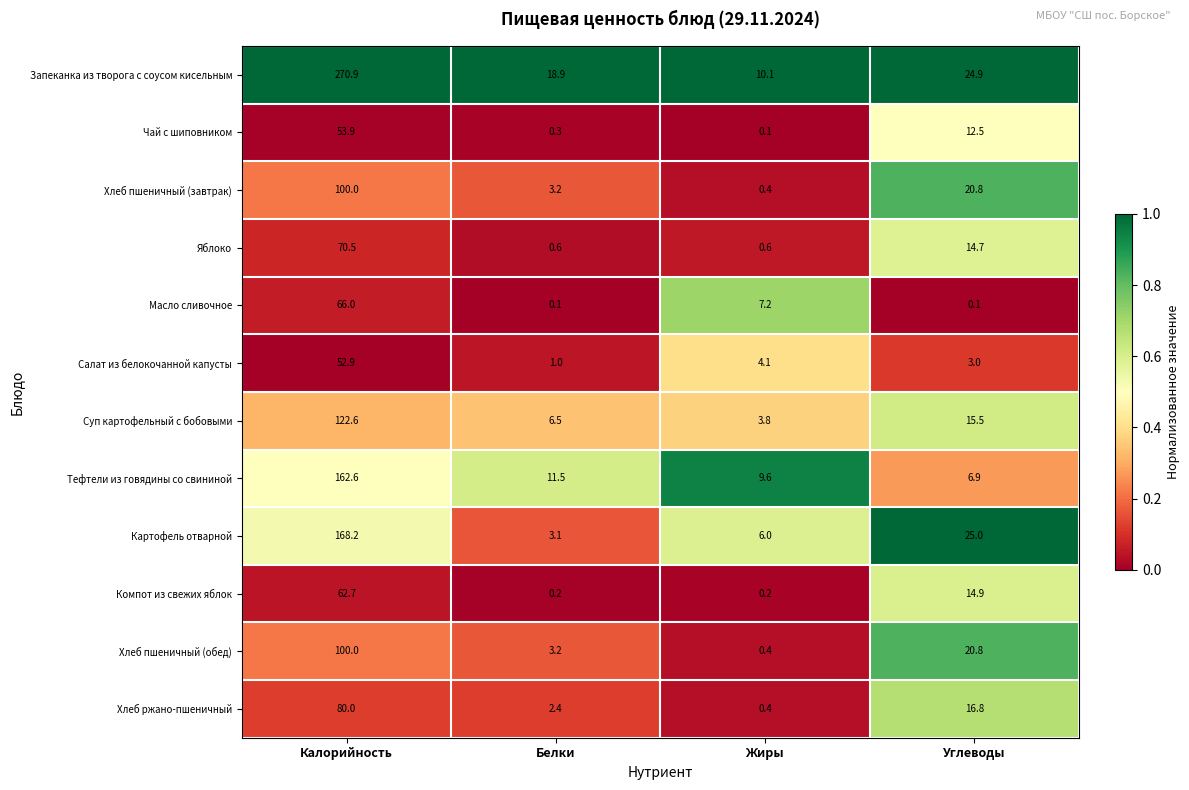

At which category does the chart reach its peak across all series?

Калорийность